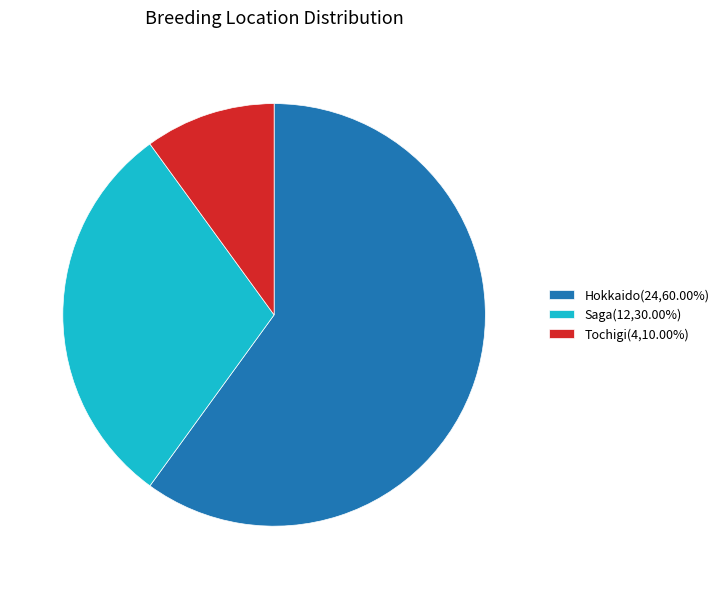

Approximately how many times larger is the value at Saga compared to Tochigi?

3.0